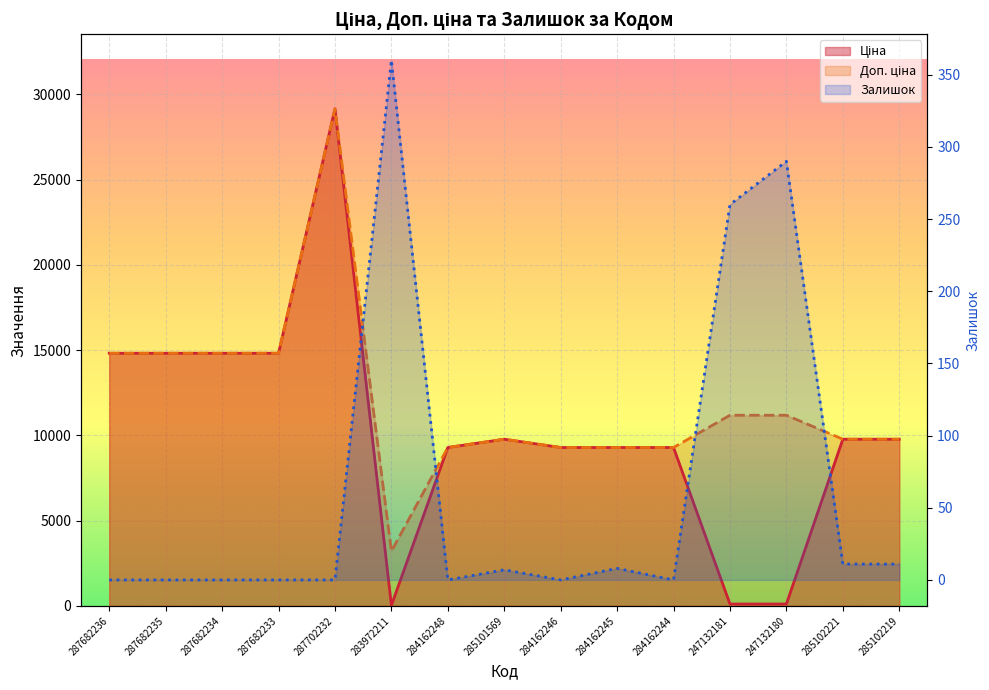

How many values in Залишок are above zero?

7